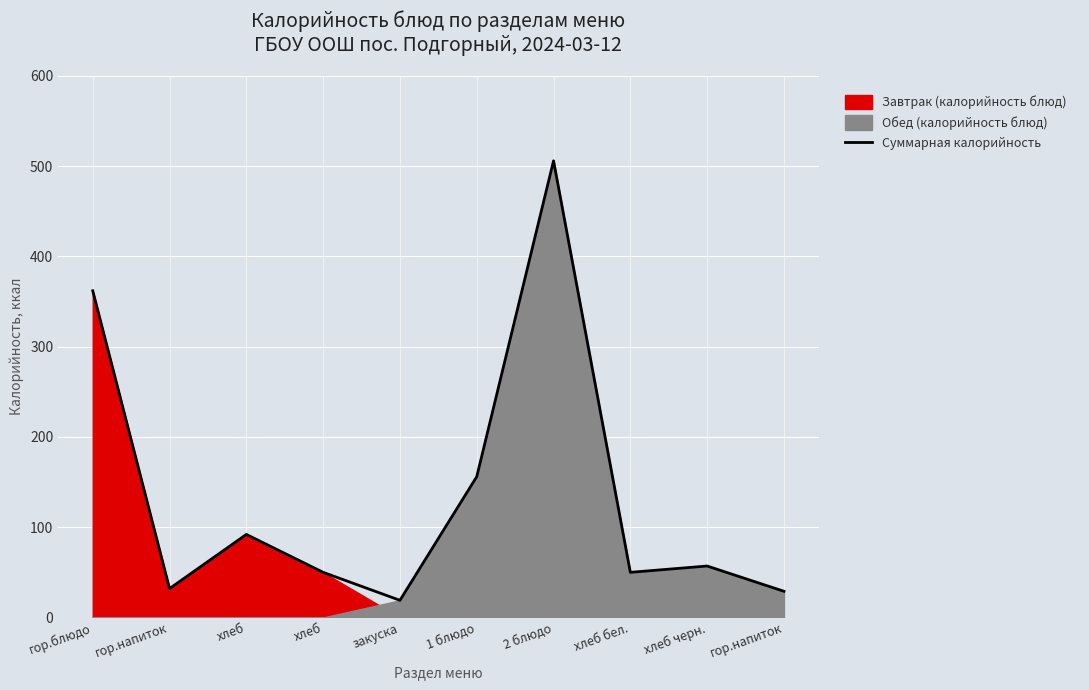

Reading left to right, transcribe all the data shown in this chart.

362	32	92	50	19	156	506	50	57	29